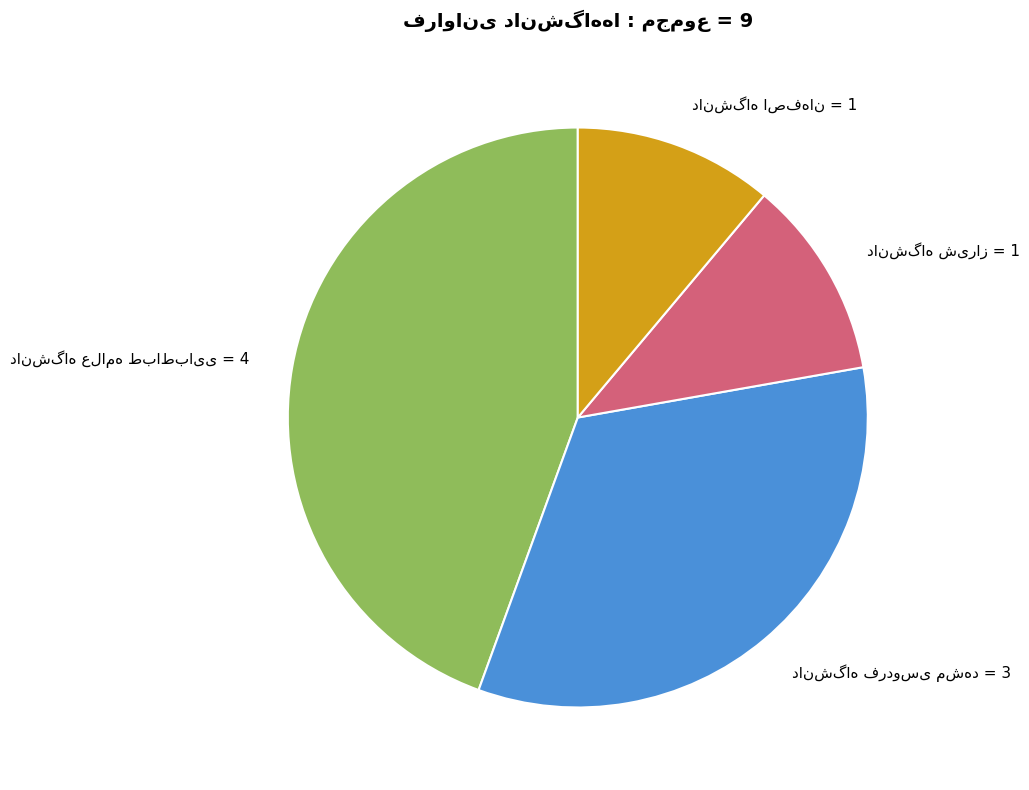

Is there a majority slice in this chart?

No